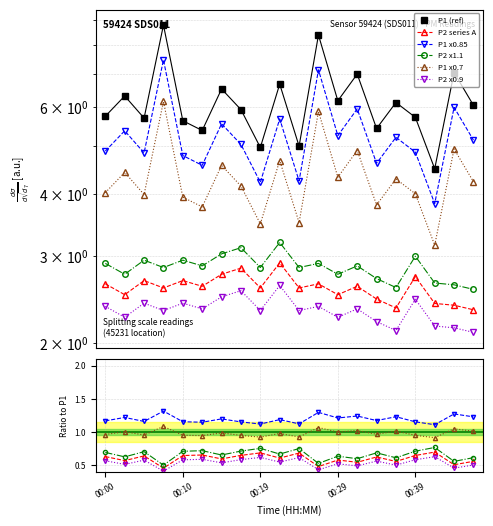

What is the sum of all P2 values?

51.6